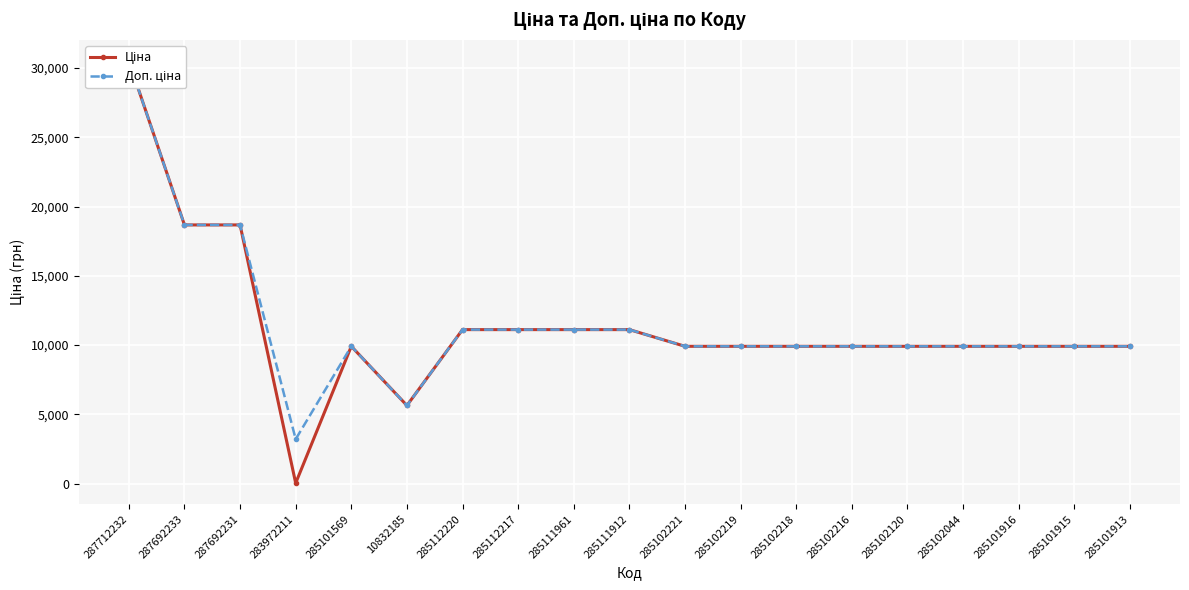

How many lines are shown in the chart?

2